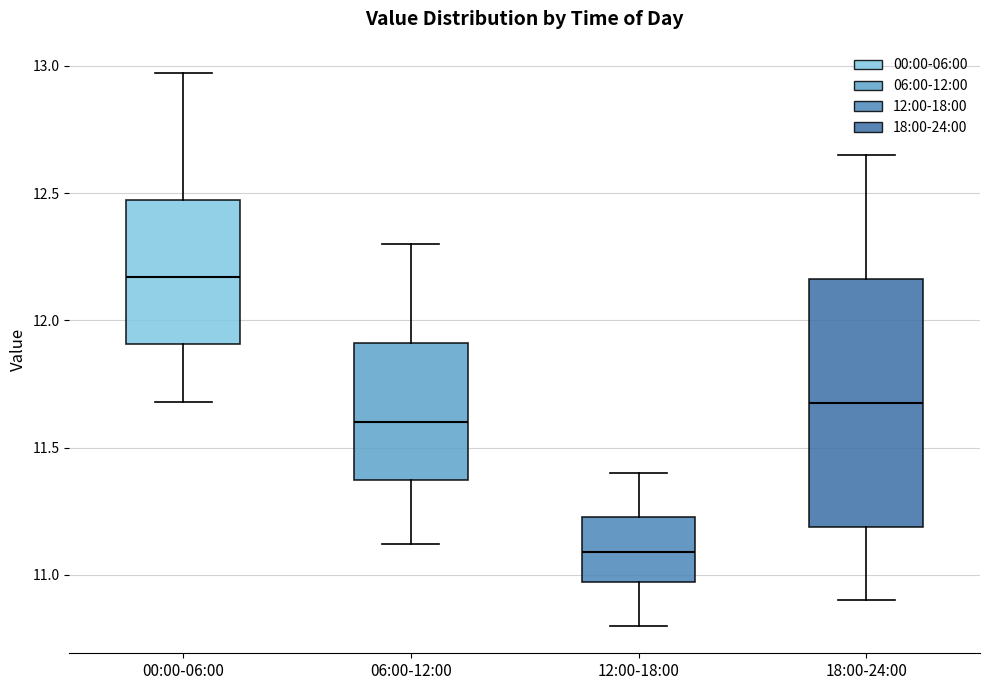

Which box's median line is the highest?

00:00-06:00